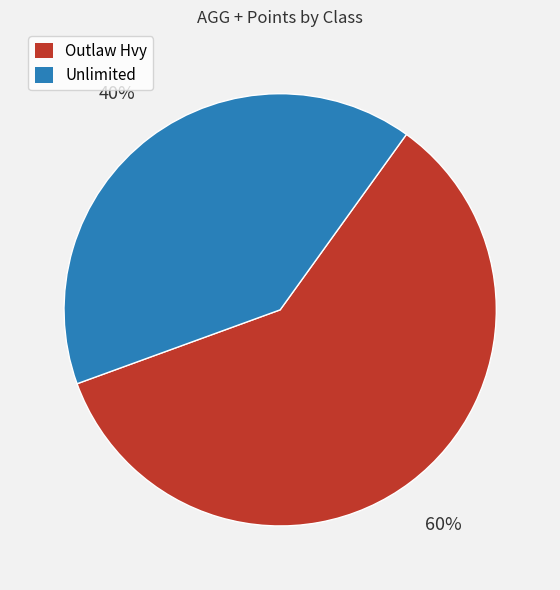

Combined, do Outlaw Hvy and Unlimited account for over 50%?

Yes